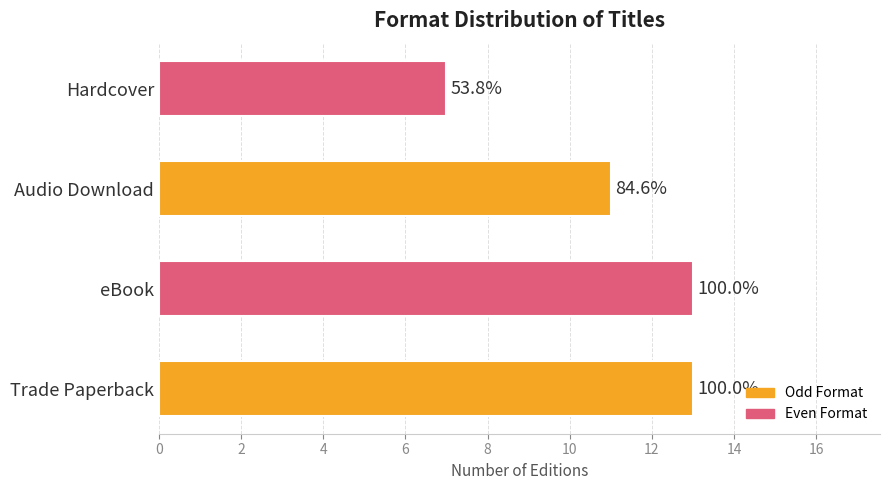

How many bars are there in total?

4